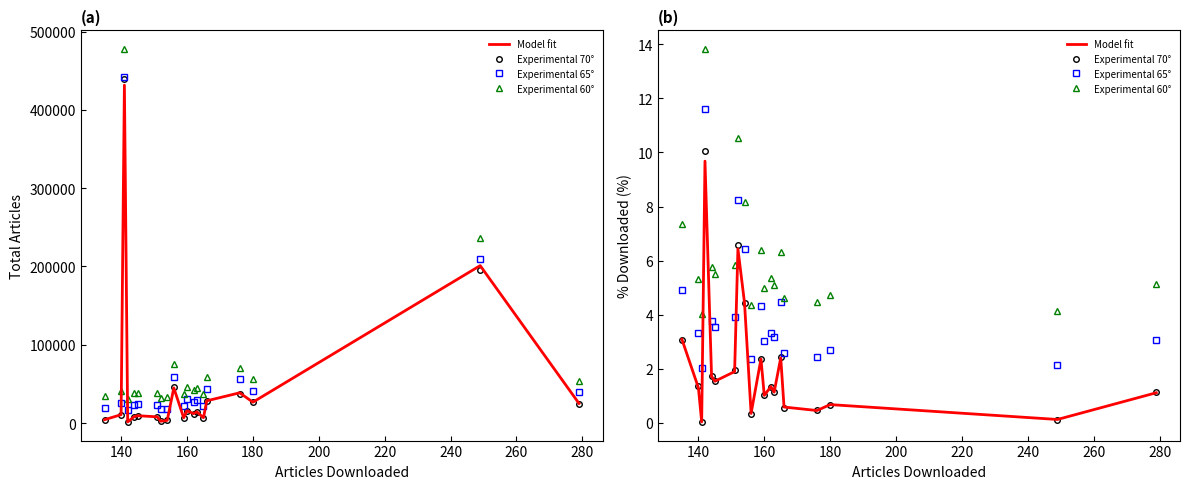

True or false: Experimental 60° has more than 0 interior local peaks.

True